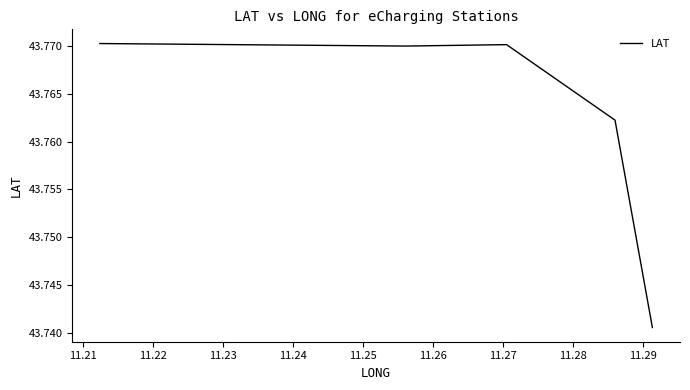

How many distinct data groups are displayed?

1